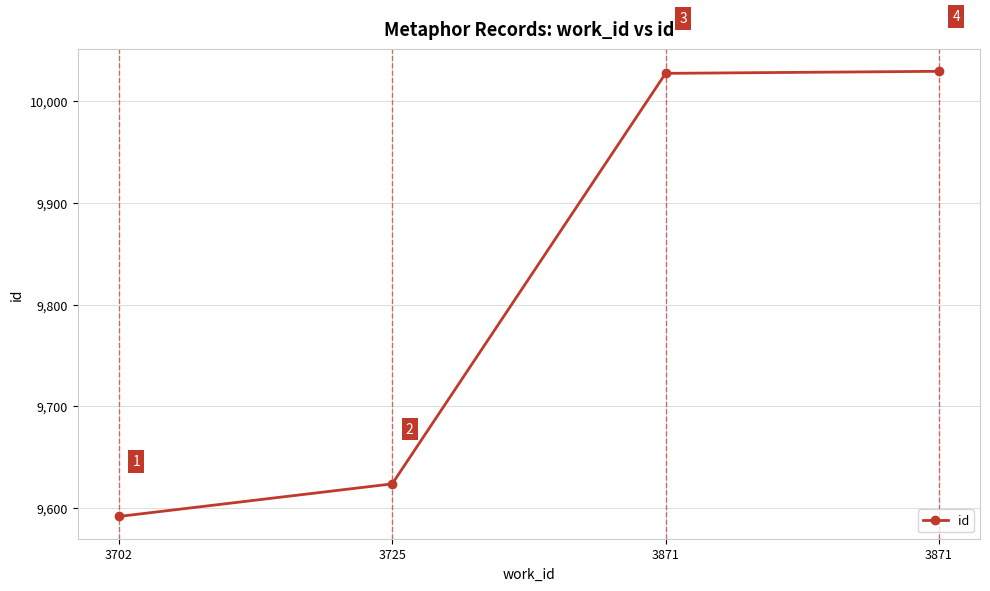

True or false: there are more than 0 points higher than both neighbors.

False